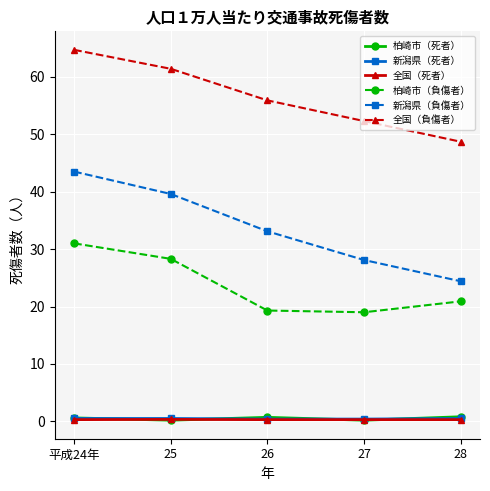

What is the difference between the highest and lowest values at 25?

61.2